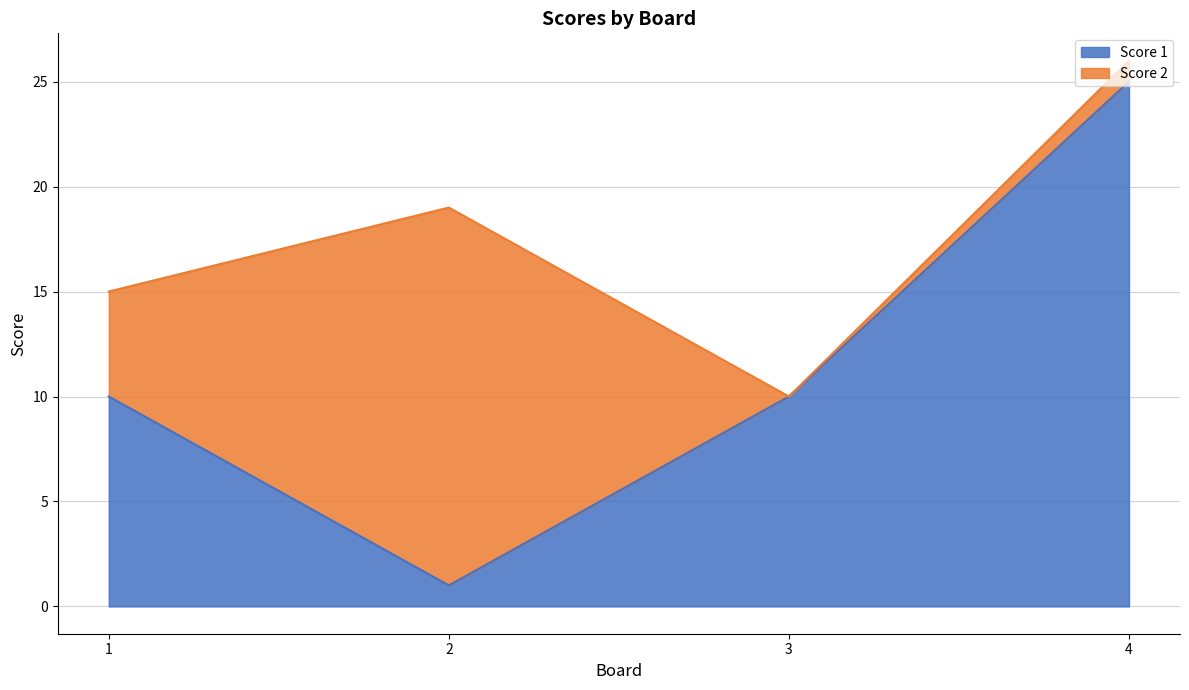

True or false: the data shows 35 at 4.

False